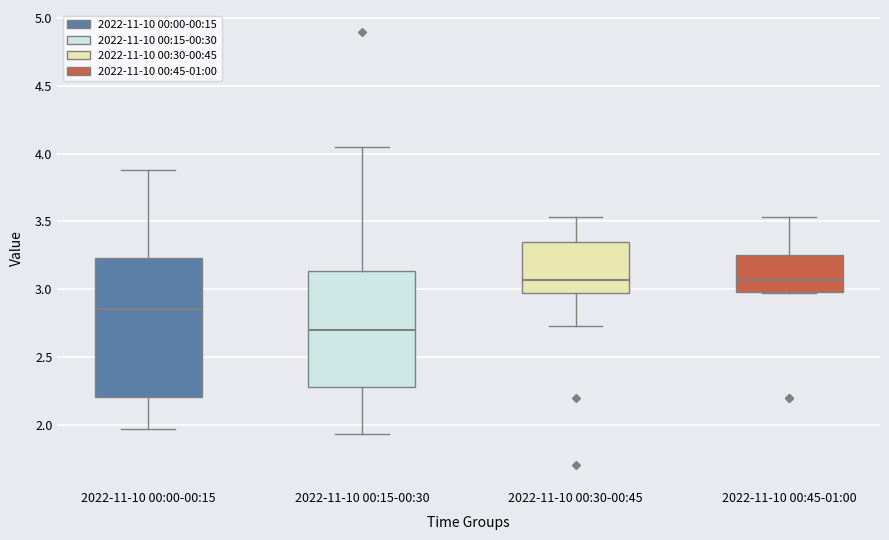

Reading left to right, transcribe this box plot: for each box, give where its median line is, the range the box spans, and where its two whiskers end, as read against the y-axis. The values are not printed on the chart, so give them approximately, as read against the axis.

2022-11-10 00:00-00:15: median 2.85, box 2.20 to 3.25, whiskers 1.95 to 3.90
2022-11-10 00:15-00:30: median 2.70, box 2.30 to 3.15, whiskers 1.95 to 4.05
2022-11-10 00:30-00:45: median 3.05, box 2.95 to 3.35, whiskers 2.75 to 3.55
2022-11-10 00:45-01:00: median 3.05, box 3.00 to 3.25, whiskers 2.95 to 3.55